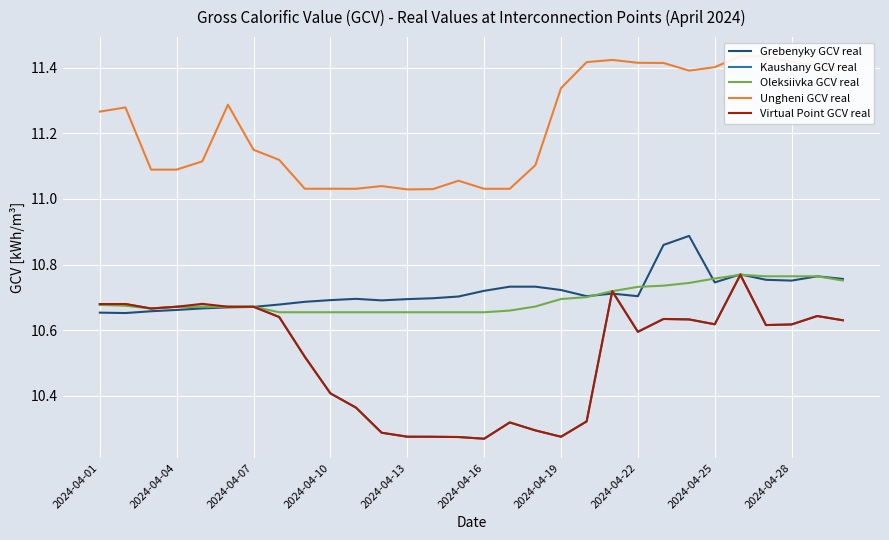

What is the minimum value for Virtual Point GCV real?

10.3